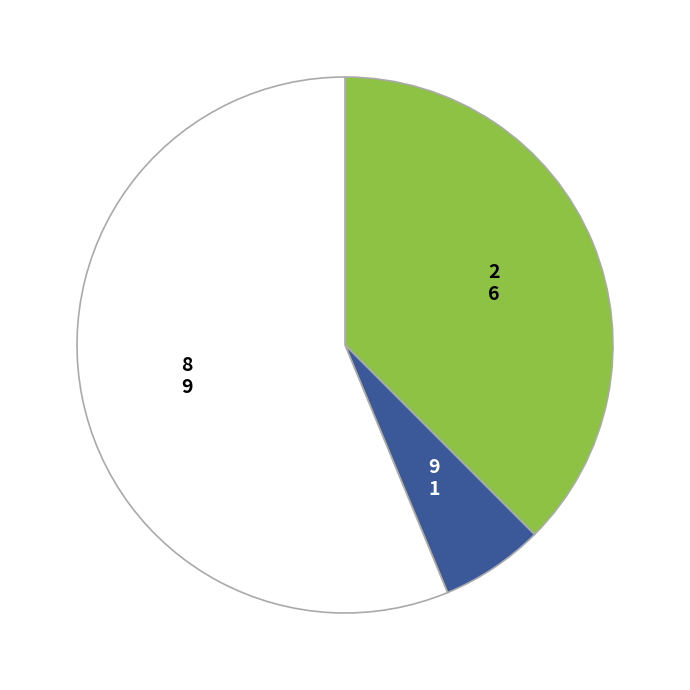

Is there any slice that represents more than half of the pie?

Yes